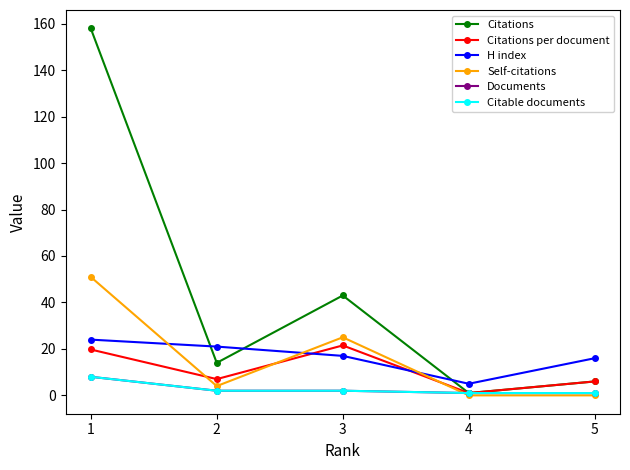

Is this an area chart (filled region under the line)?

No